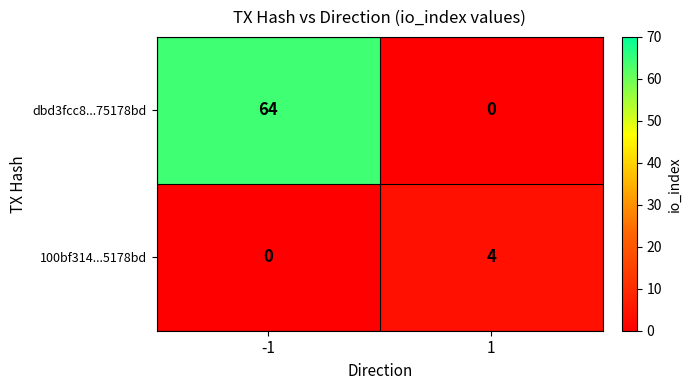

What value does the dbd3fcc8...75178bd series have at -1?

64